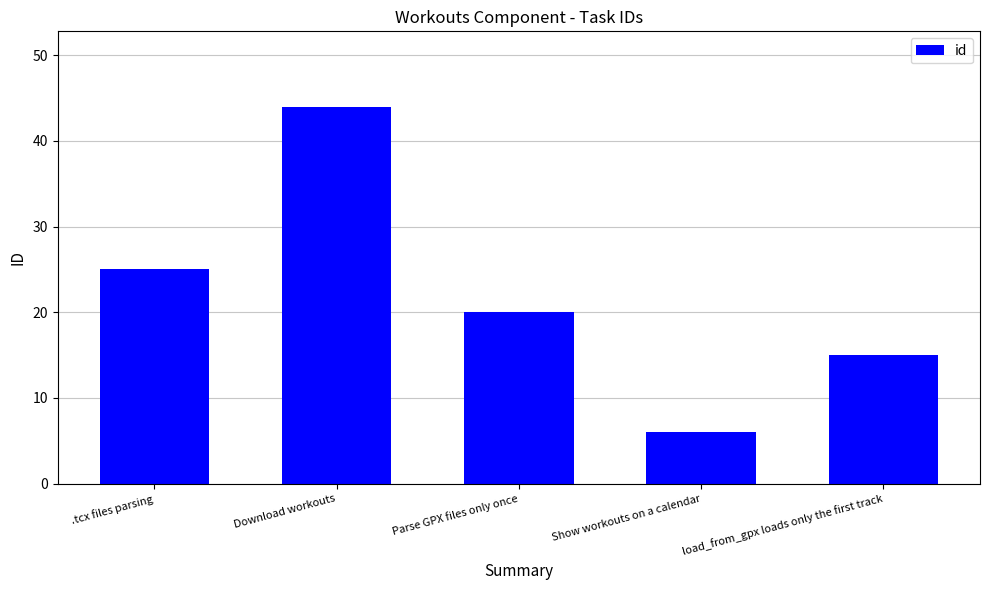

Where is the data nearest to the value 25?

.tcx files parsing